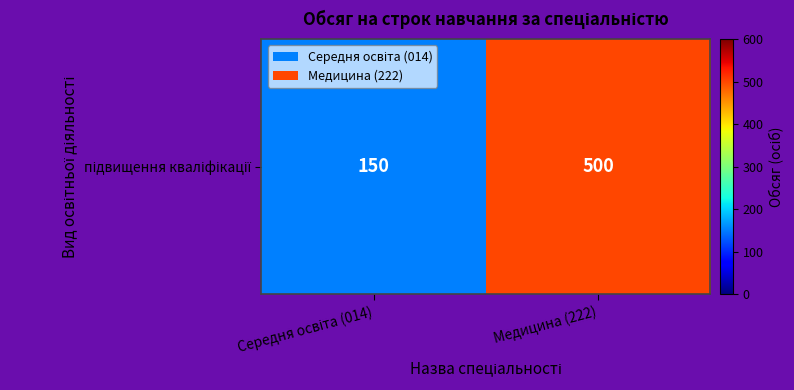

Rank the categories by value from highest to lowest.

Медицина (222), Середня освіта (014)